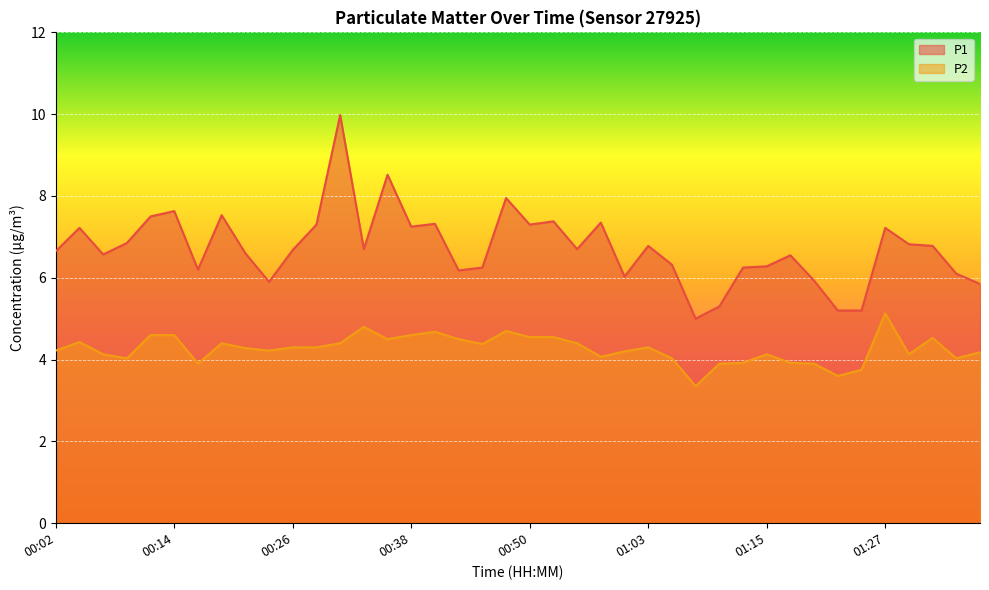

Rank the series by their average value, from highest to lowest.

P1, P2